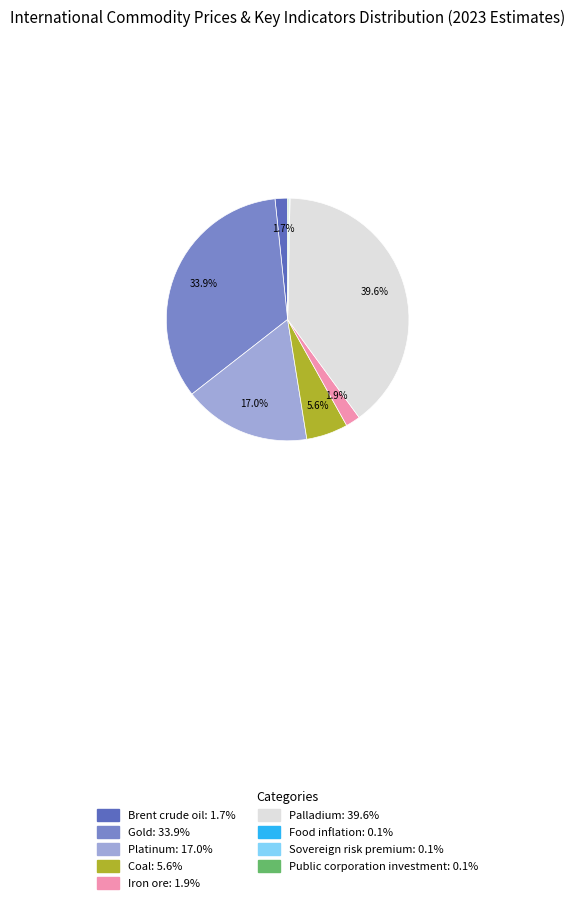

What is the largest slice in the pie chart?

Palladium